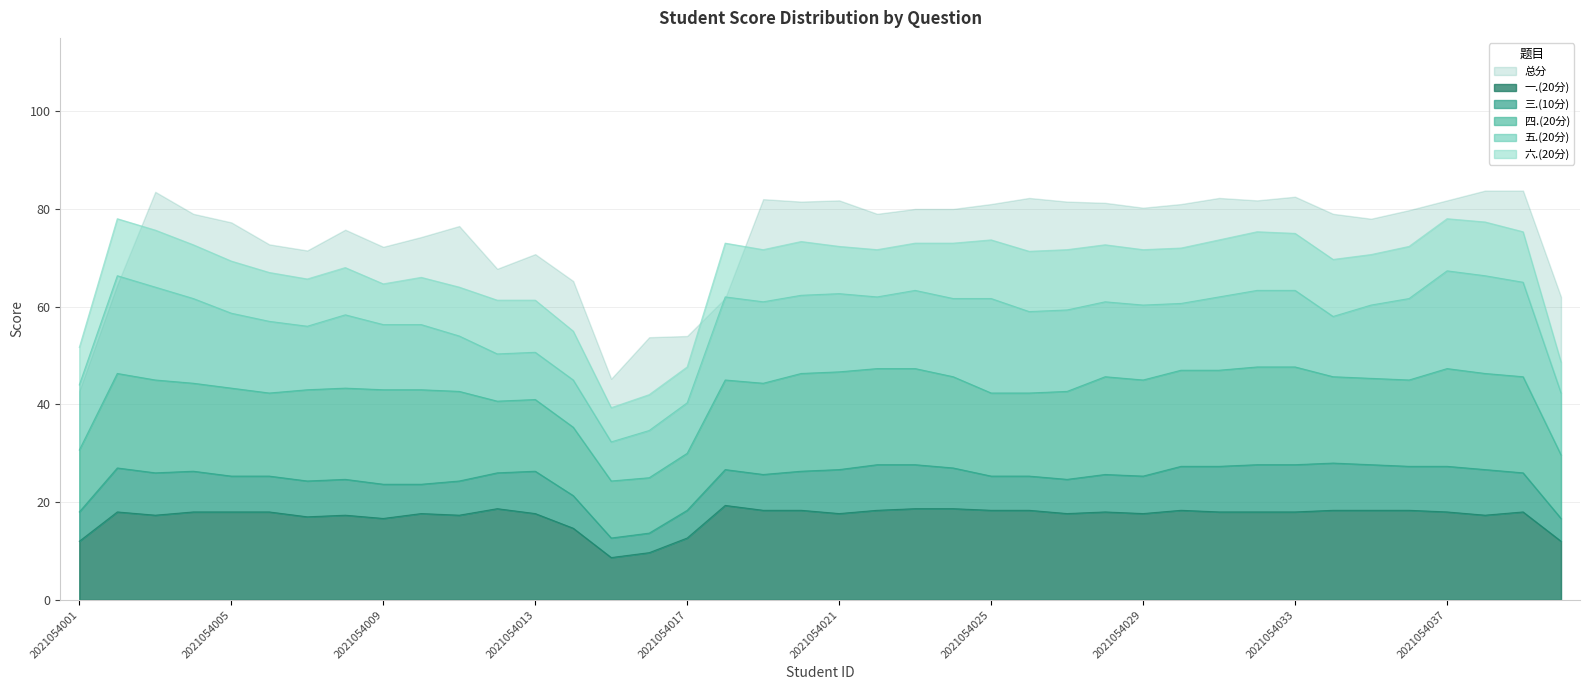

Count the number of data series in this chart.

6